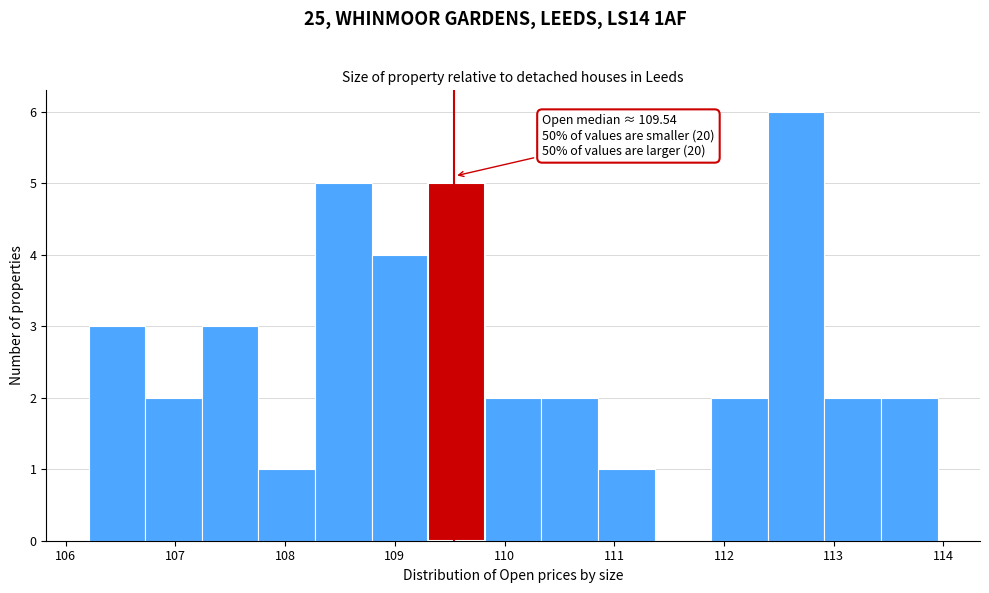

Which range on the x-axis has the tallest bar?

112.4 to 112.9